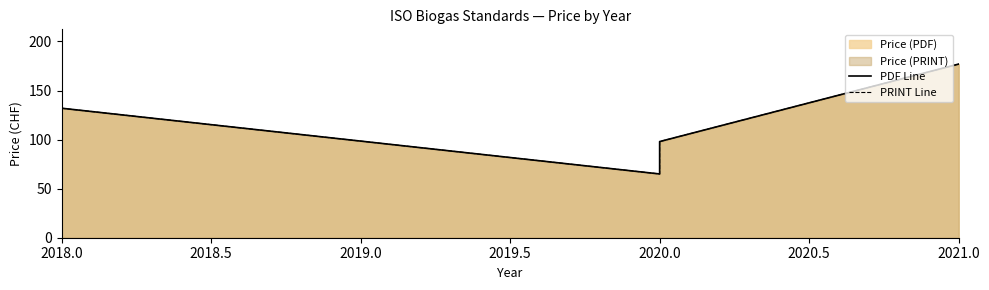

Rank the series at 2020.0 from lowest to highest value.

PDF Line, PRINT Line